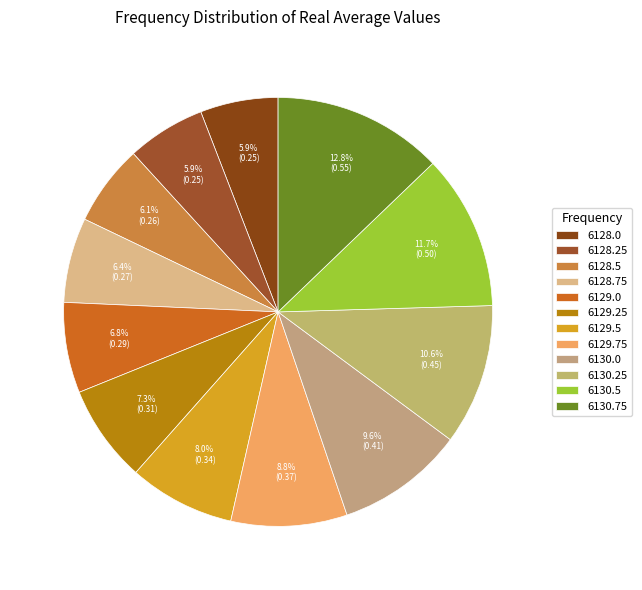

Is the sum of 6129.0 and 6130.25 greater than half?

No